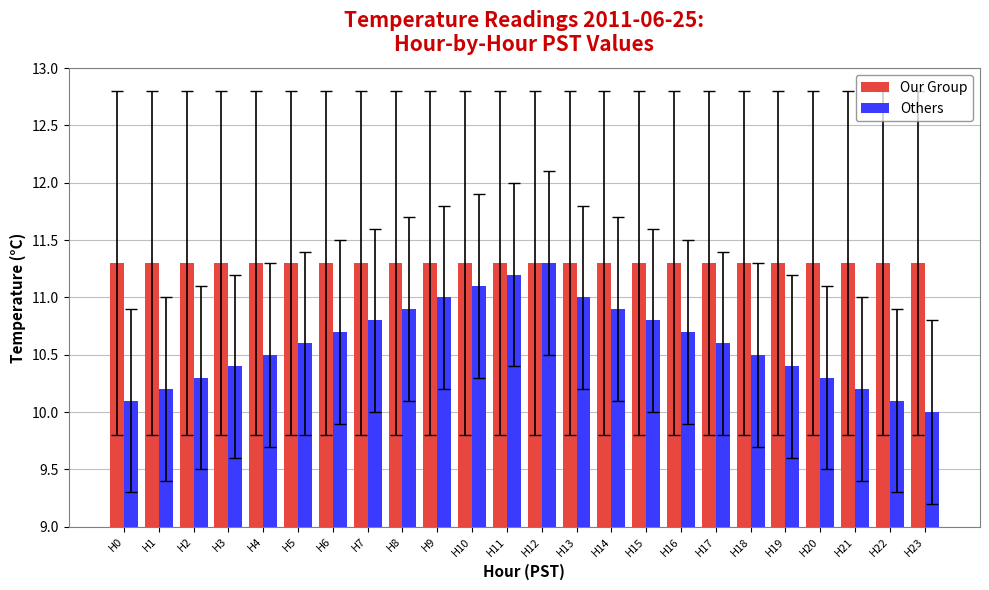

What is the difference between the highest and lowest values at H17?

0.7